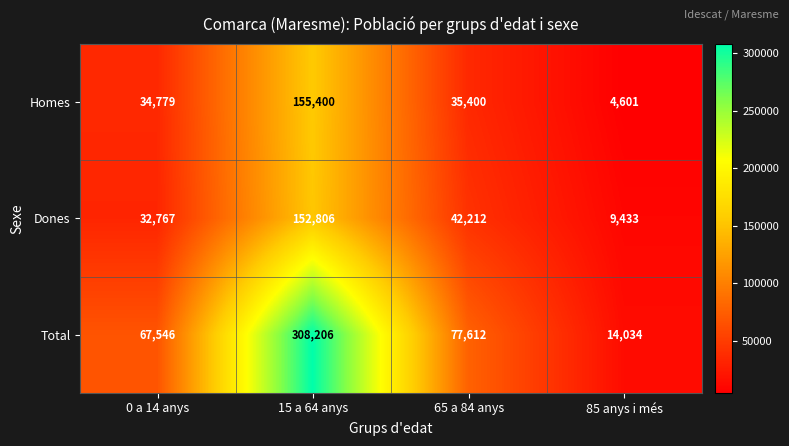

List the series in order of their peak value, lowest first.

Dones, Homes, Total